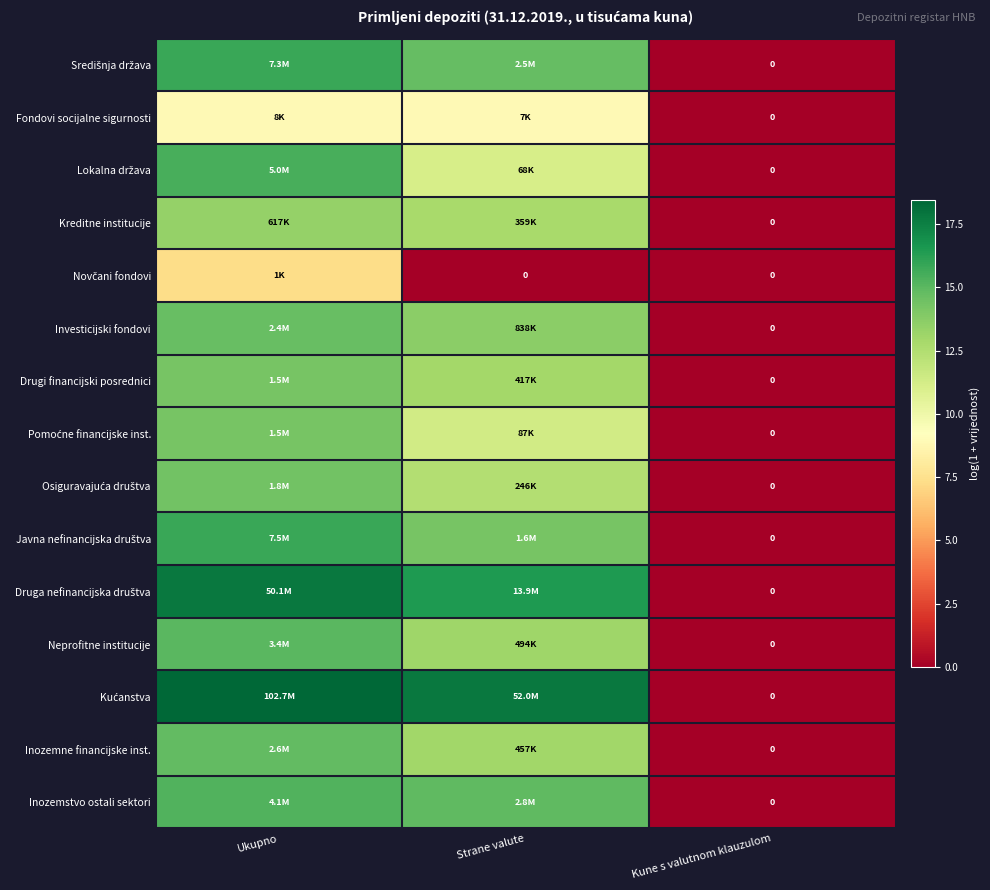

The Osiguravajuća društva series shows -9.3 at Kune s valutnom klauzulom. True or false?

False